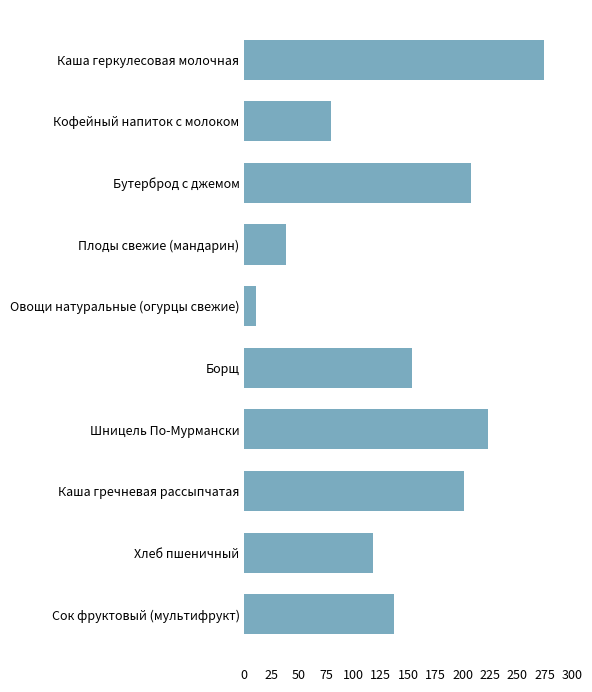

How many values are below 153?

5